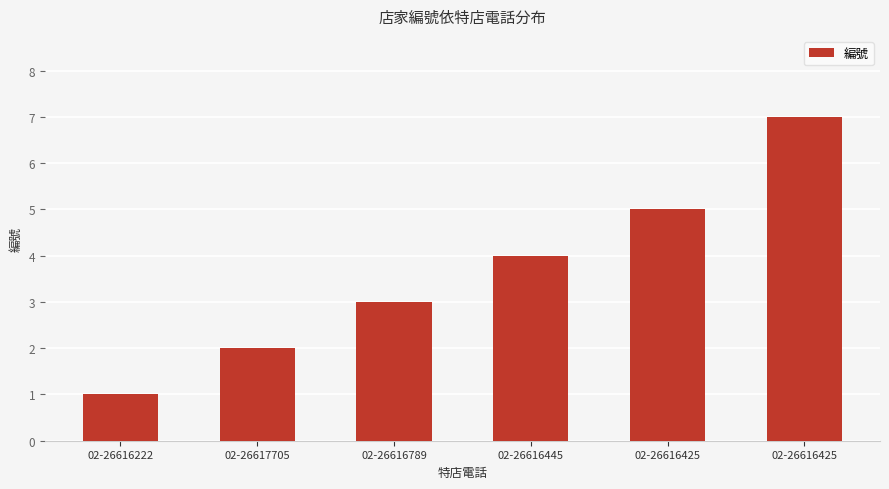

What is the change in value from 02-26617705 to 02-26616445?

+2